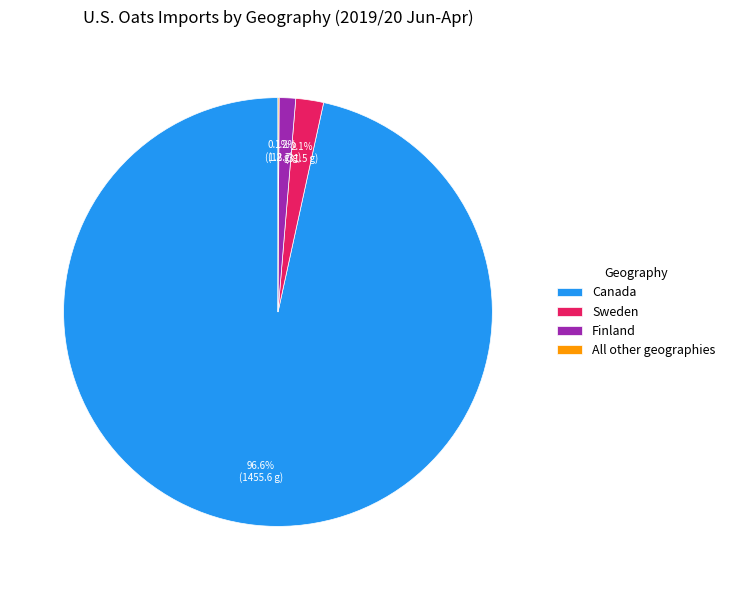

To the nearest percent, what is the difference between the Sweden and Finland slice percentages?

1%